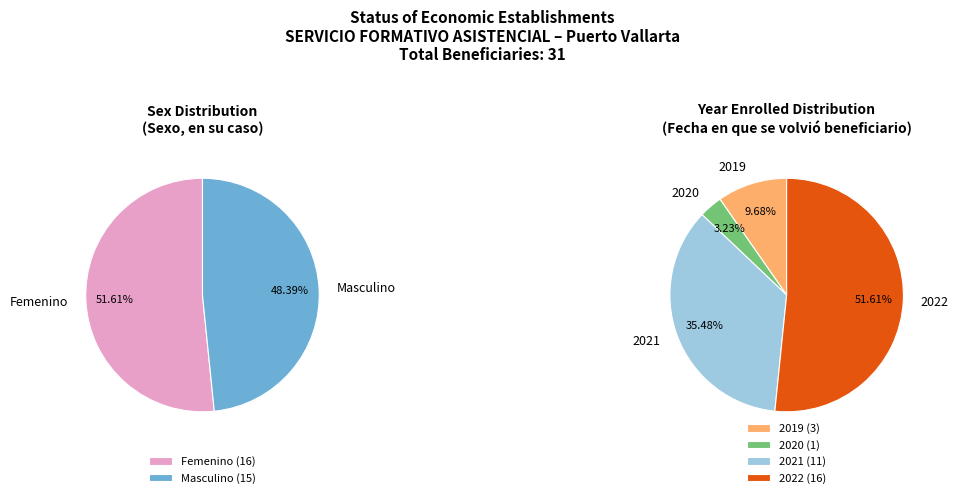

How many slices are in this pie chart?

2